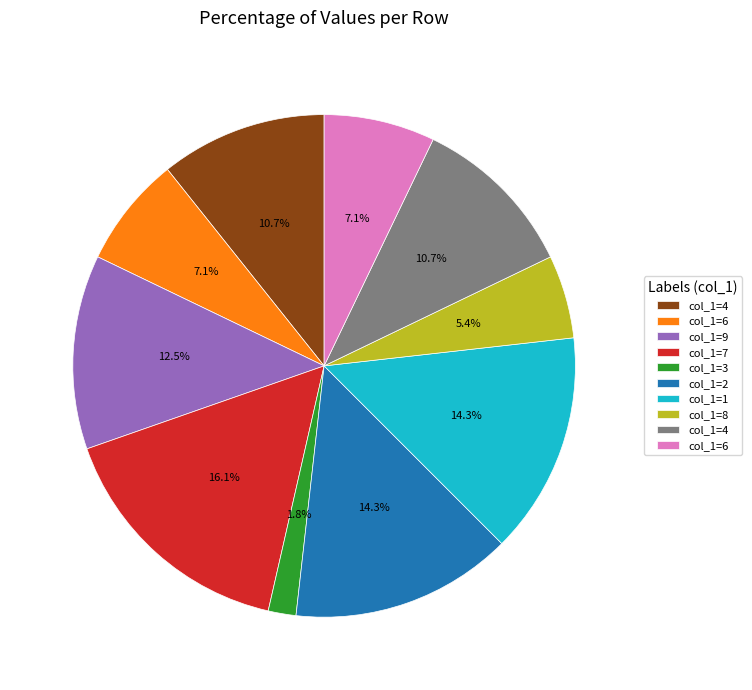

Is there any slice that represents more than half of the pie?

No